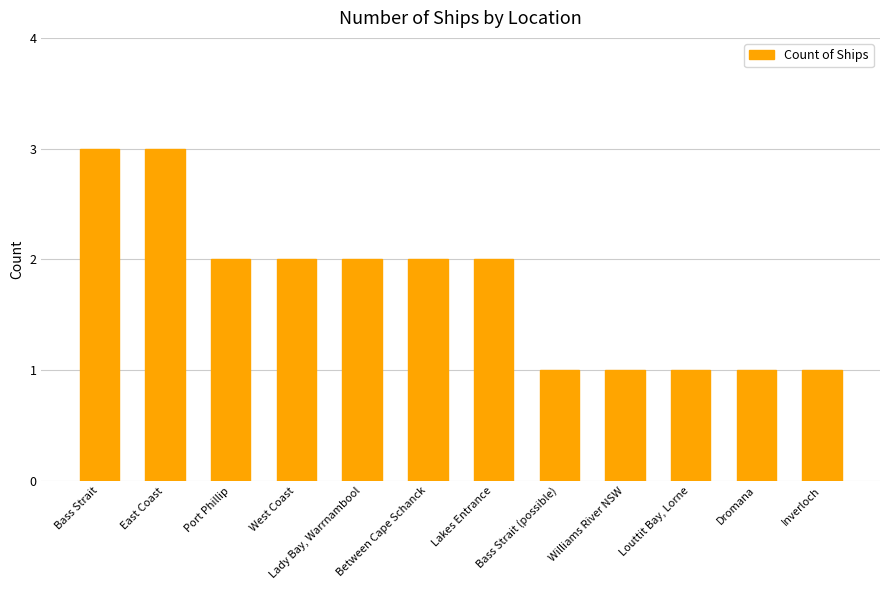

What is the average value?

2